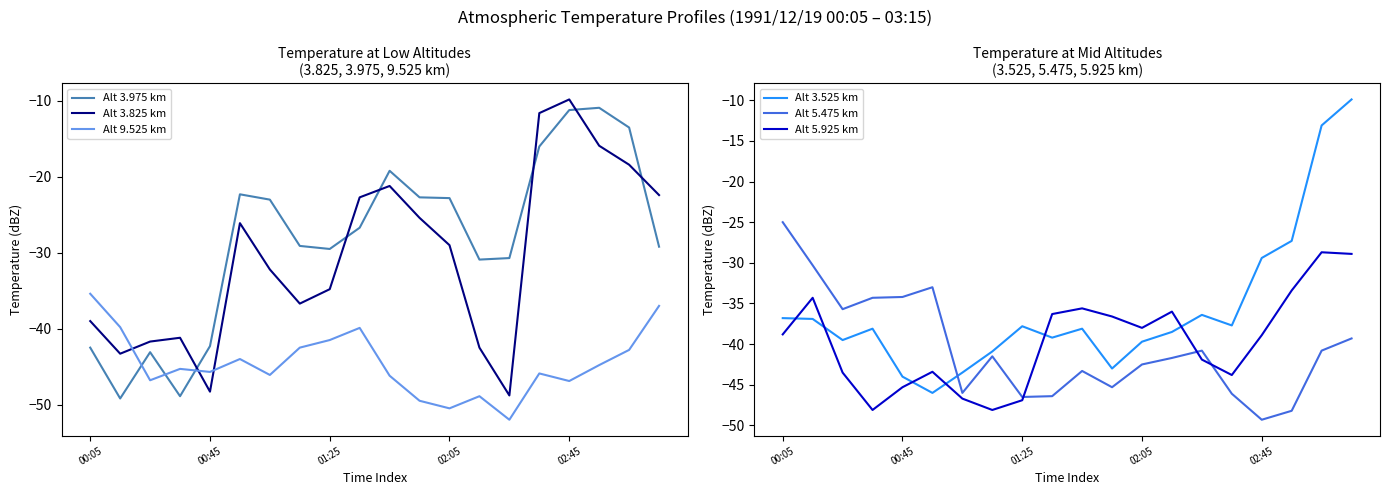

After their last crossing, which series has the higher values: Alt 3.825 km or Alt 9.525 km?

Alt 3.825 km